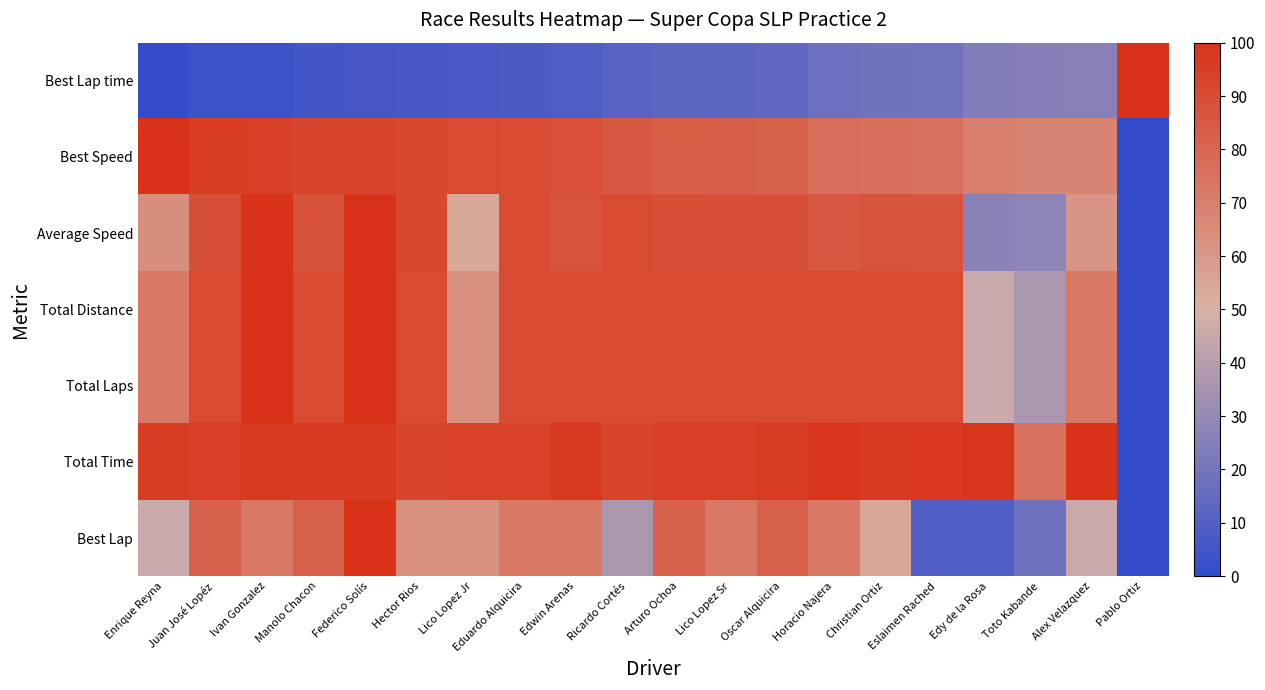

Which series has the largest range (max minus min)?

Best Lap time